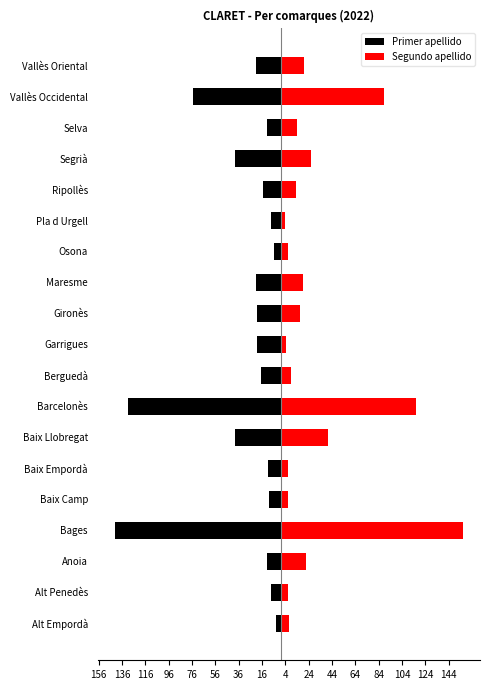

Rank the series by their average value, from lowest to highest.

Primer apellido, Segundo apellido